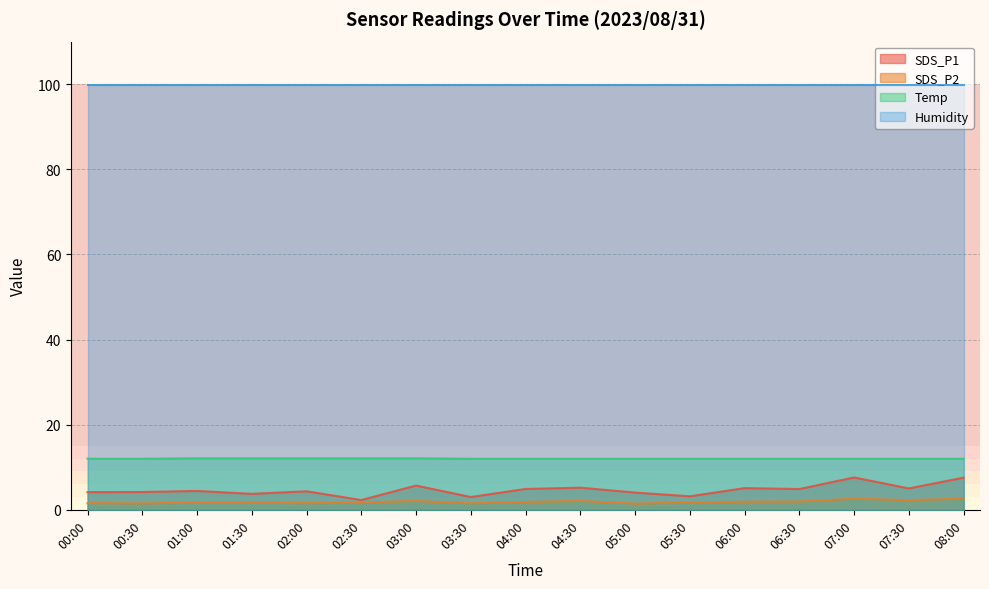

Which series has the largest range (max minus min)?

SDS_P1